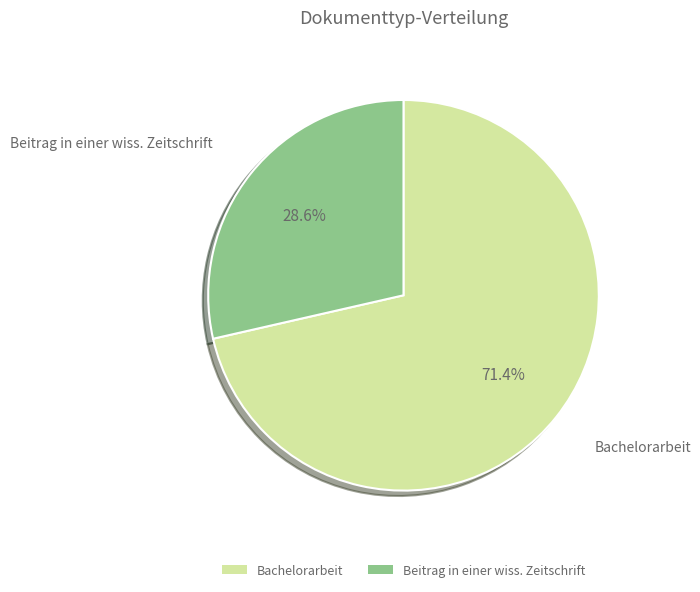

To the nearest percent, what portion does Beitrag in einer wiss. Zeitschrift represent?

29%